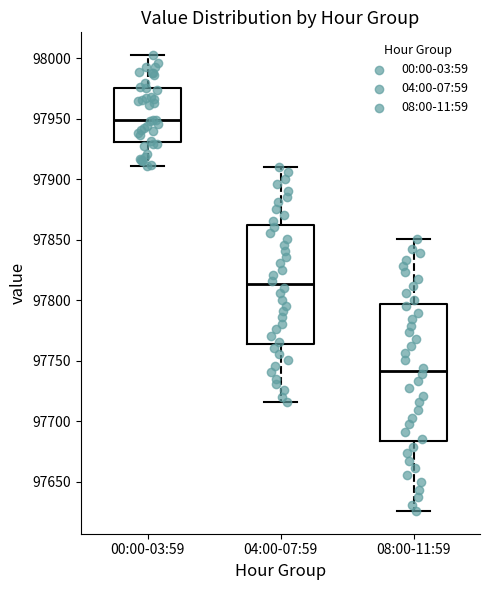

Which box is the tallest, from its lower edge to its upper edge?

08:00-11:59